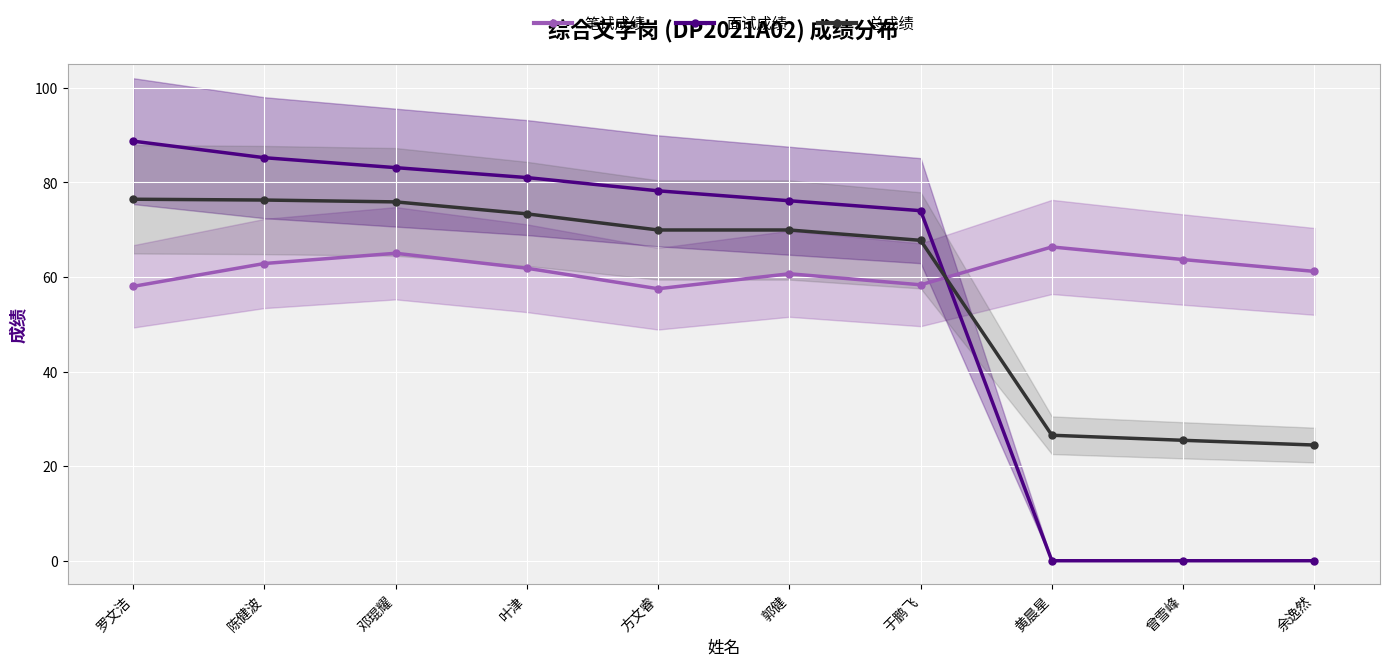

What is the total value across all series at 余逸然?

85.6